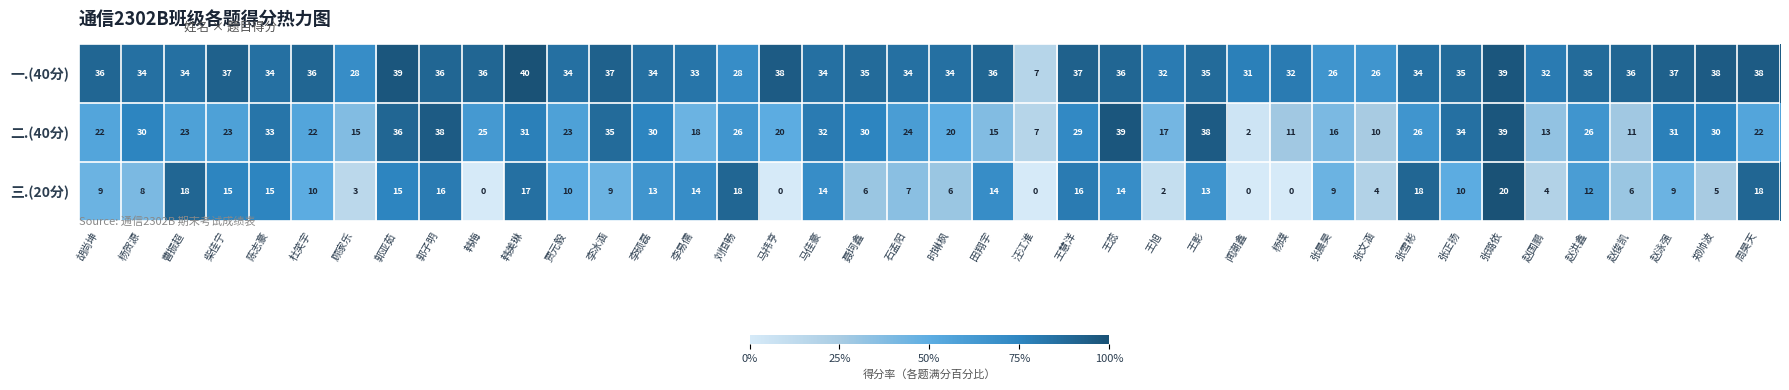

What is the difference between the maximum and second lowest values in the 三.(20分) series?

20